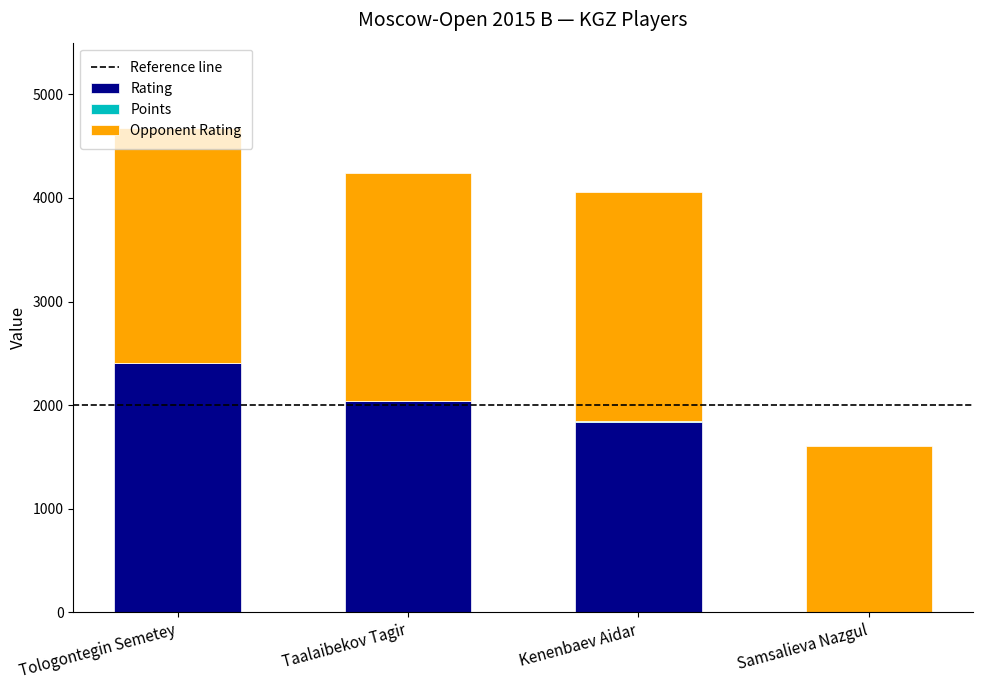

What is the maximum value for Rating?

2404.0